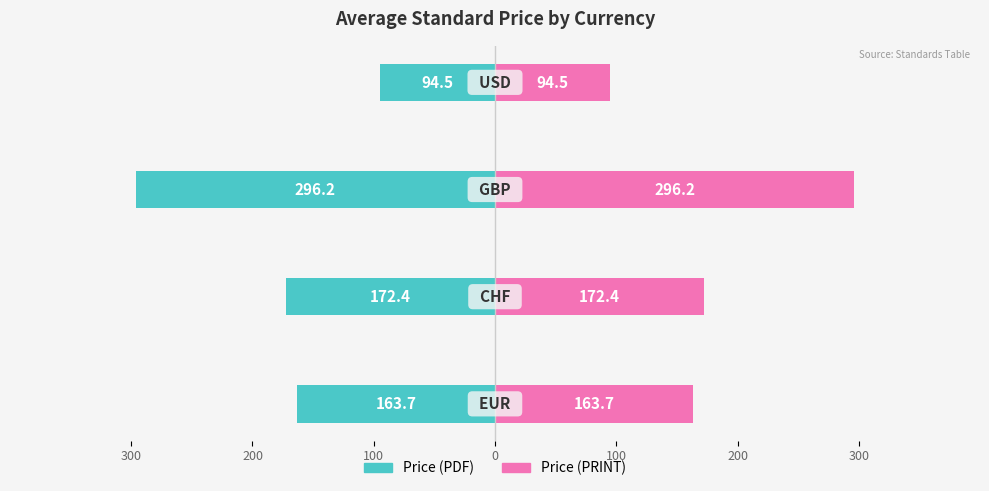

How many bars are there in each group?

2